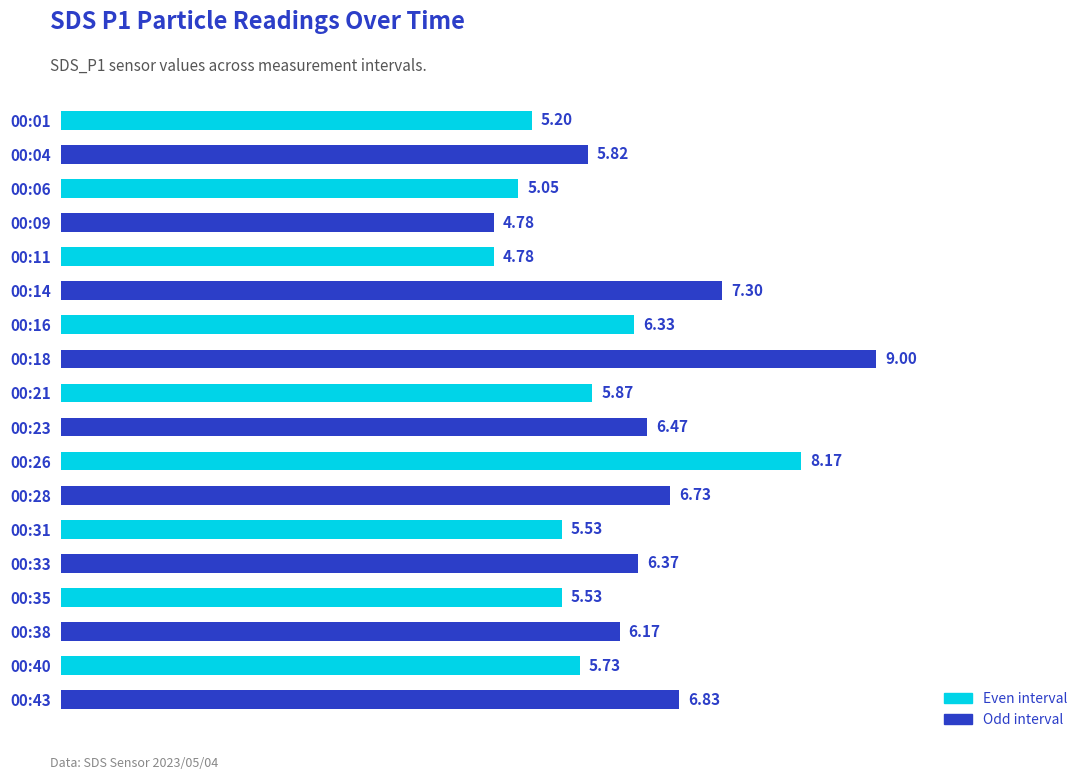

What is the change in value from 00:01 to 00:38?

+1.0